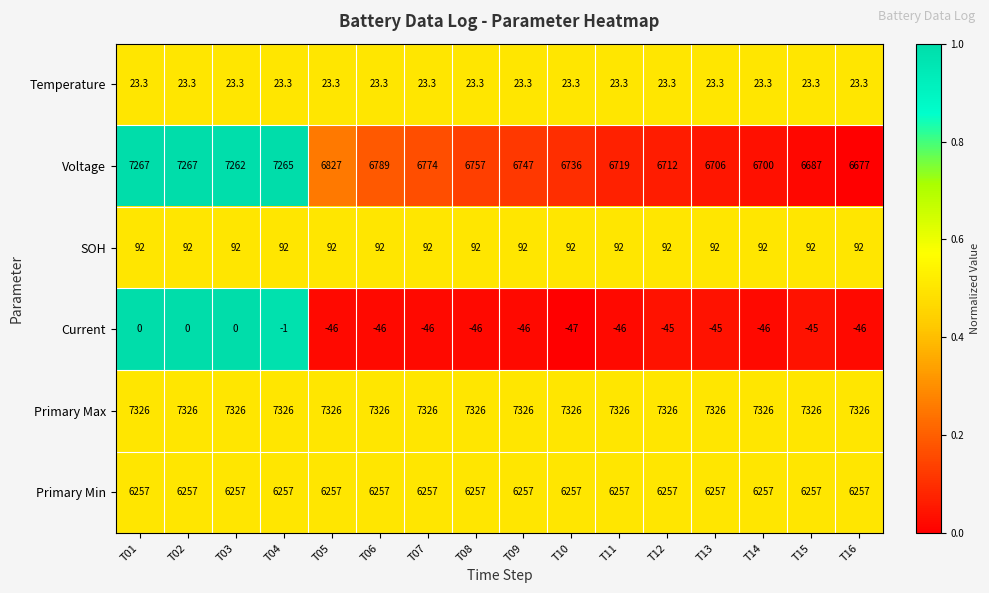

Where does the Voltage series first go above 6757?

T01